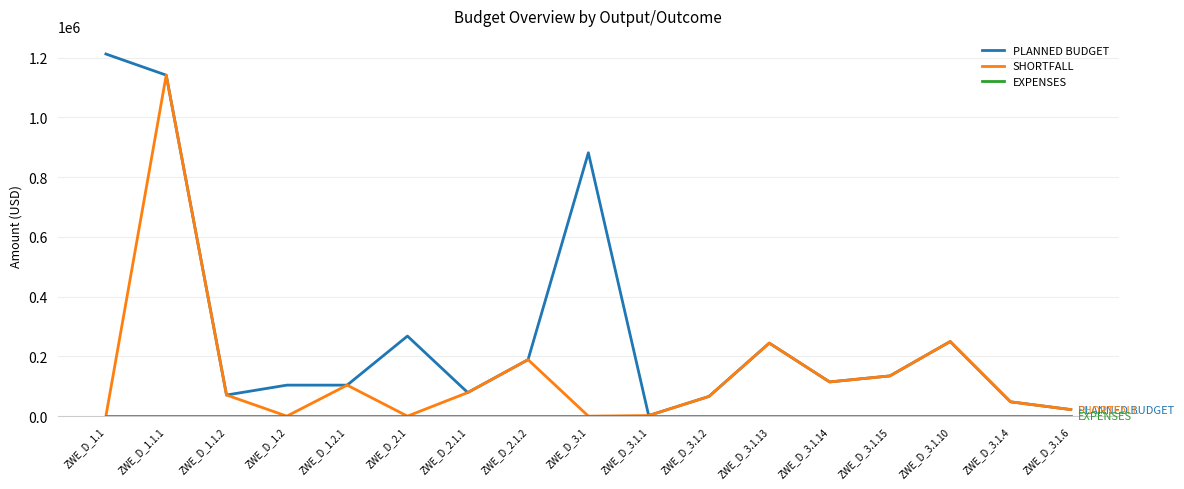

What is the total value across all series at ZWE_D_2.1?

268056